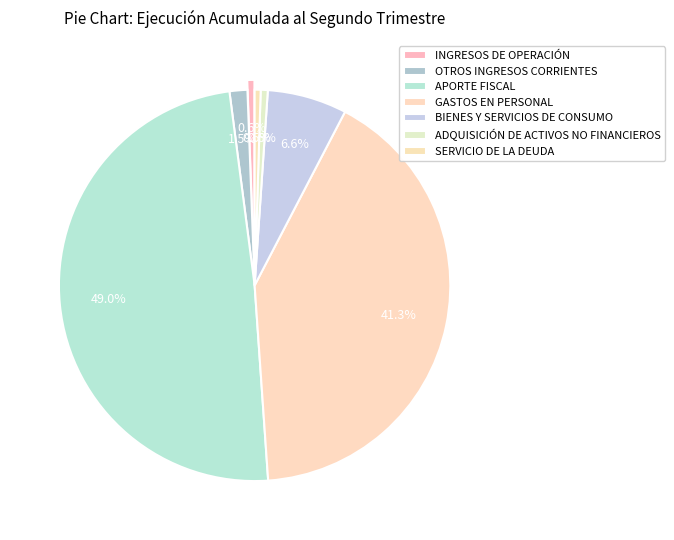

Between INGRESOS DE OPERACIÓN and SERVICIO DE LA DEUDA, which is larger?

INGRESOS DE OPERACIÓN